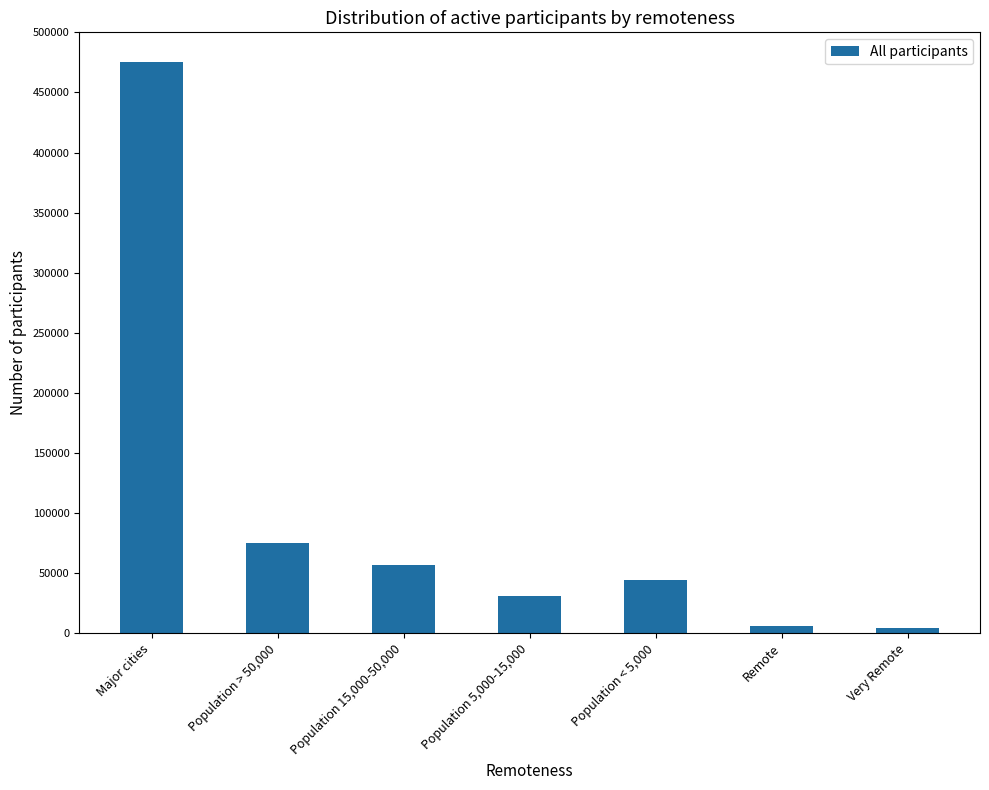

Is it true that the value at Population < 5,000 is 74426?

False